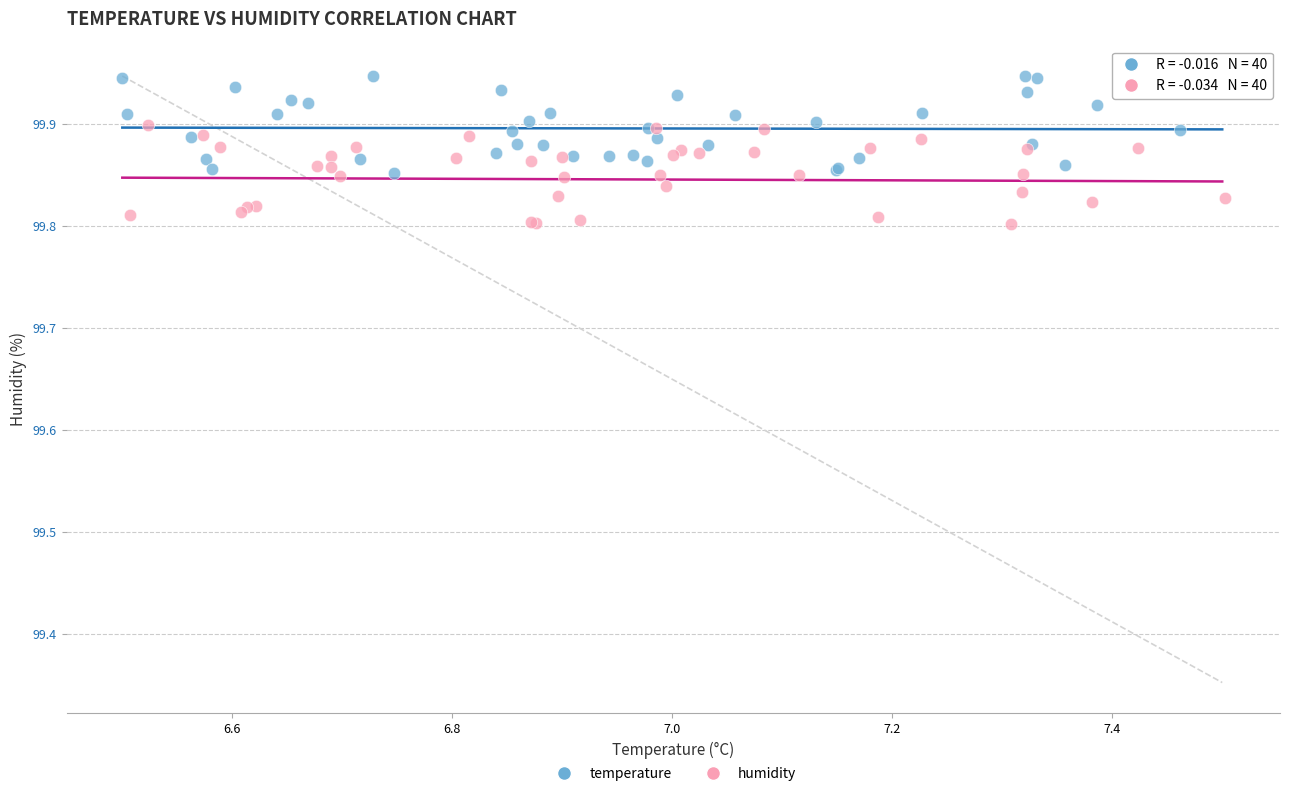

What are all the series names shown in the legend?

temperature, humidity